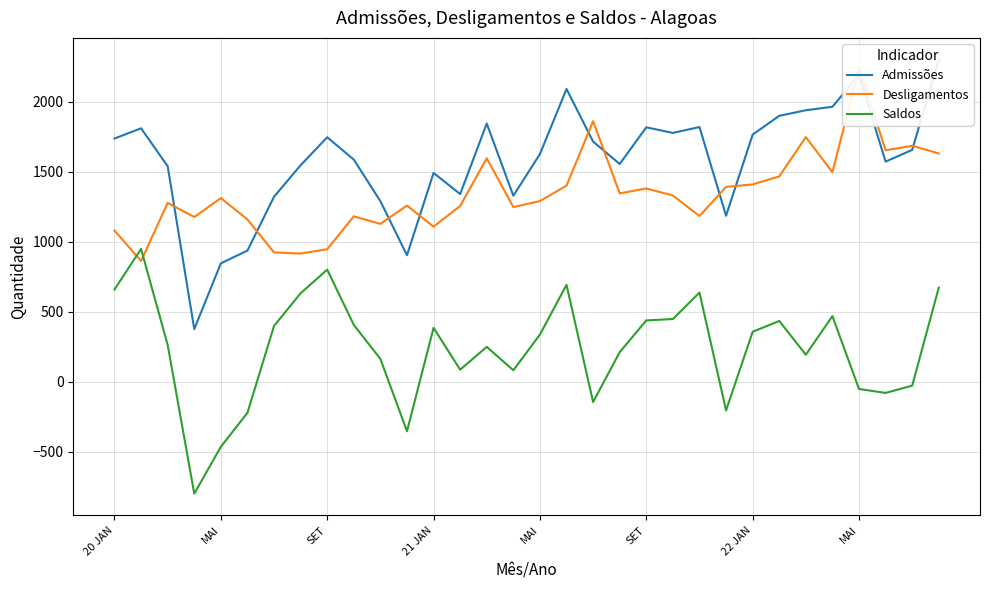

After their last crossing, which series has the higher values: Desligamentos or Saldos?

Desligamentos